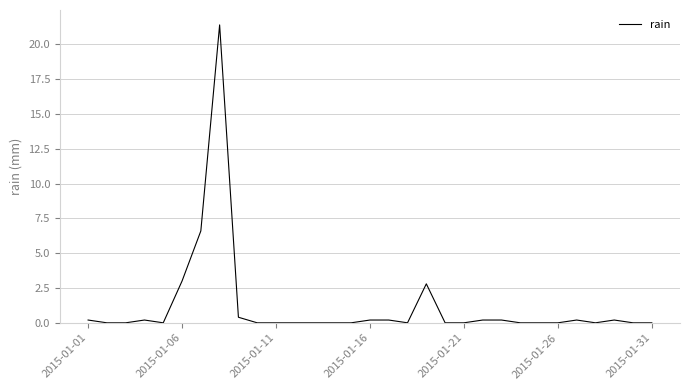

What is the difference between the maximum and minimum values?

21.4